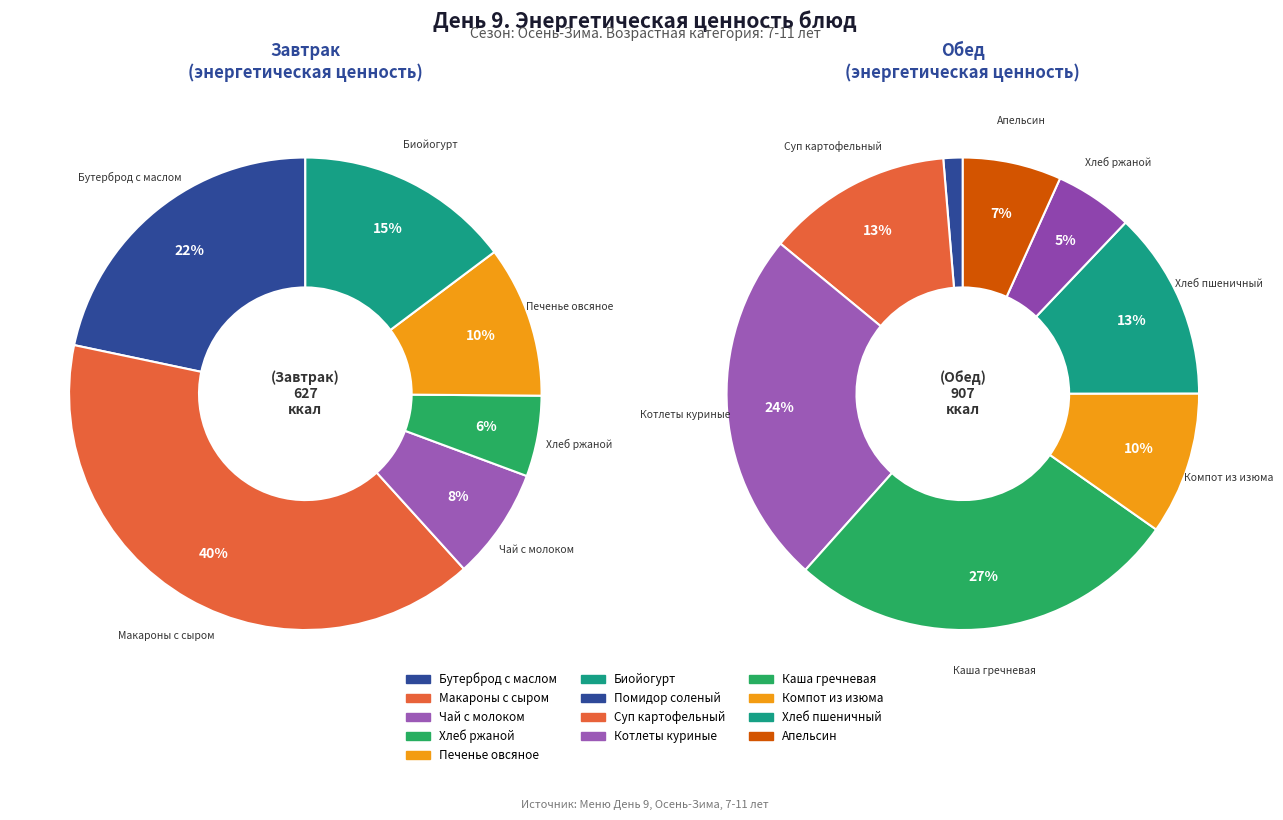

Which has a higher value, Завтрак or Обед?

Обед